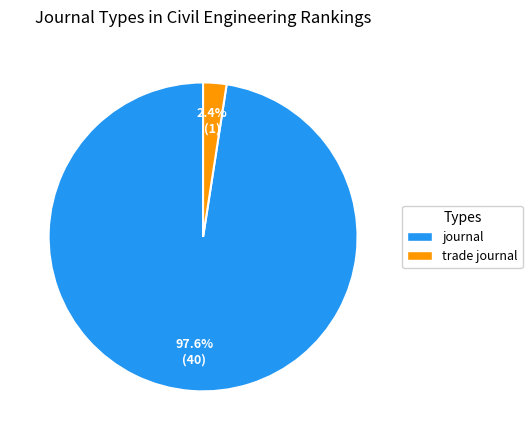

True or false: trade journal accounts for 2% of the total.

True